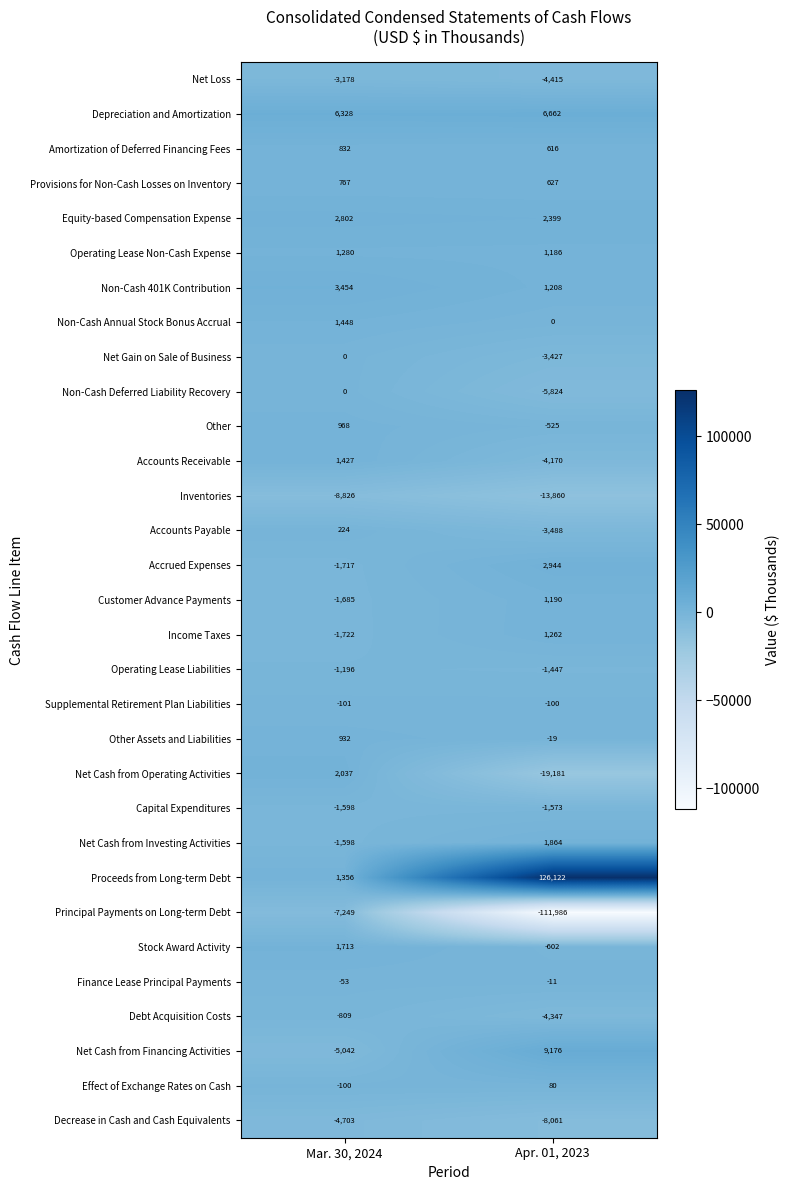

At how many categories does at least one series exceed 84955?

1